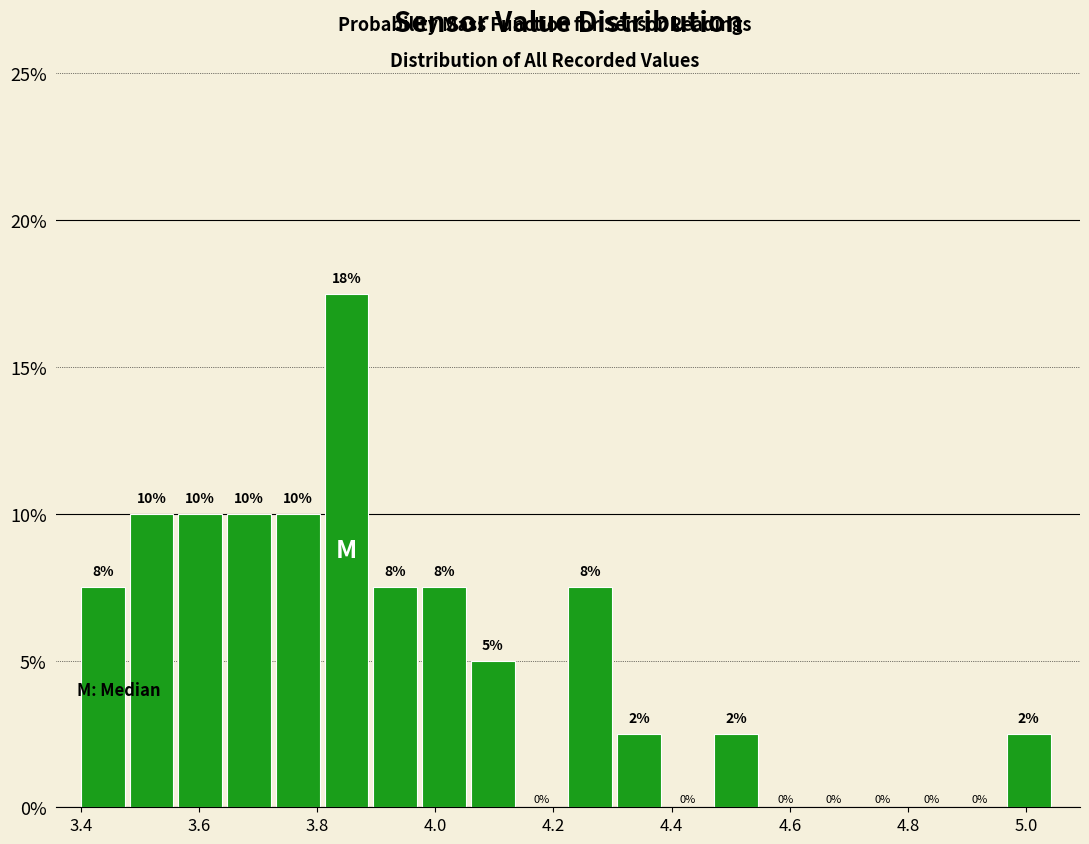

Which range on the x-axis has the tallest bar?

3.82 to 3.90